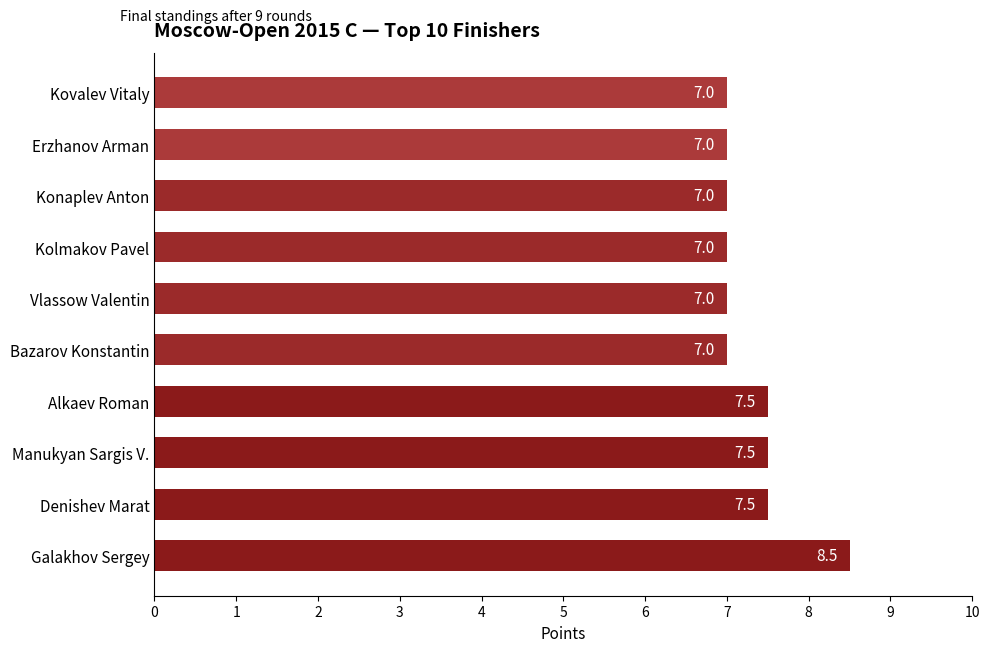

What is the approximate value at Manukyan Sargis V.?

7.5